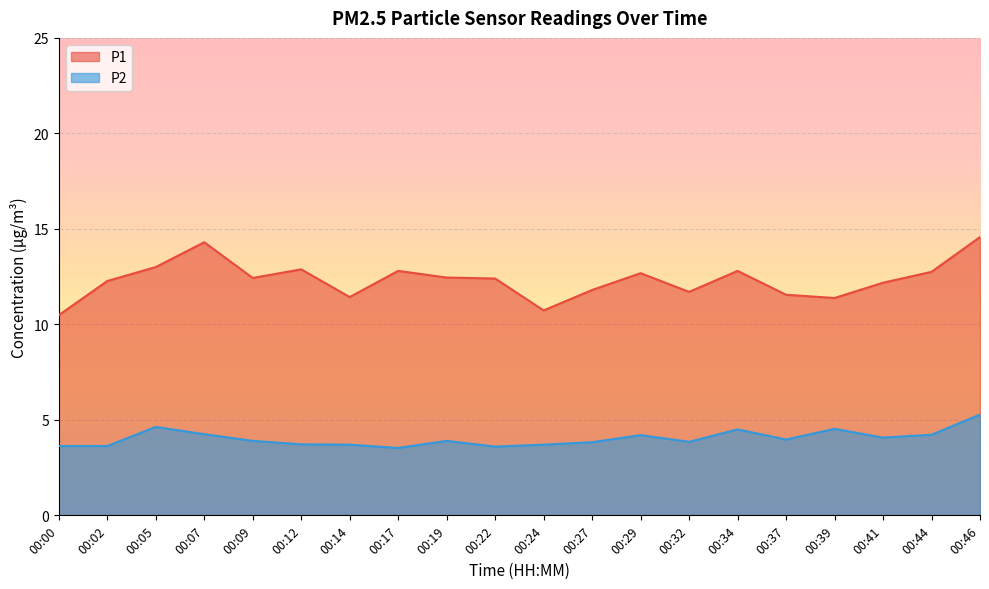

What is the sum of all P1 values?

246.6